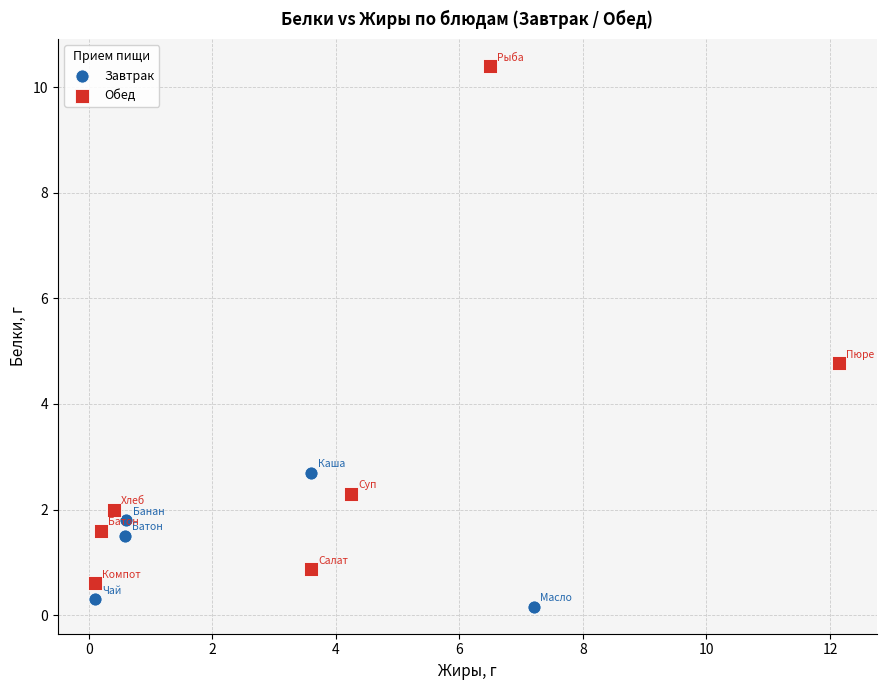

Which series has the largest Y range (max minus min)?

Обед